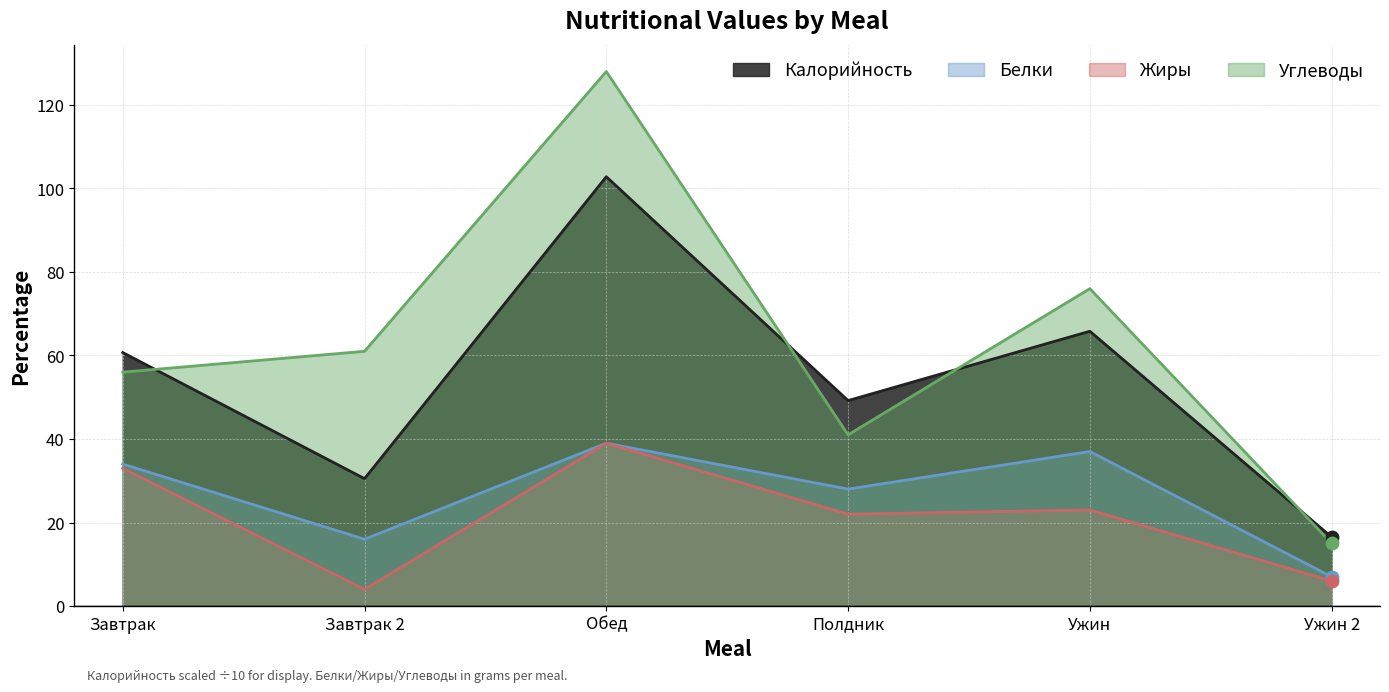

Which series reaches the maximum Y coordinate?

Углеводы